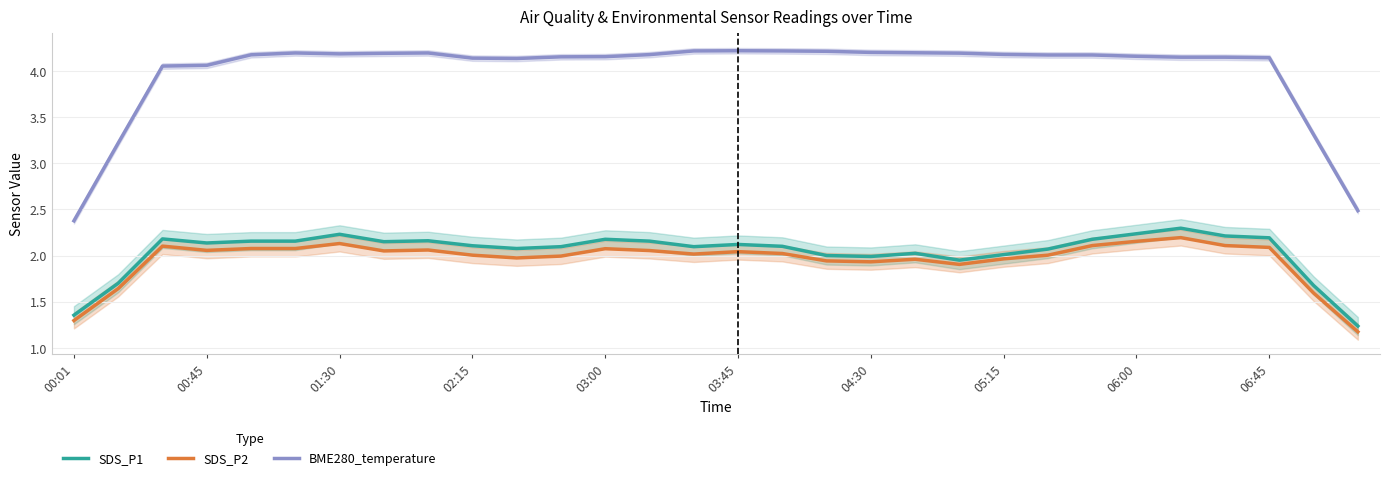

What is the highest value of the SDS_P1 series?

2.3